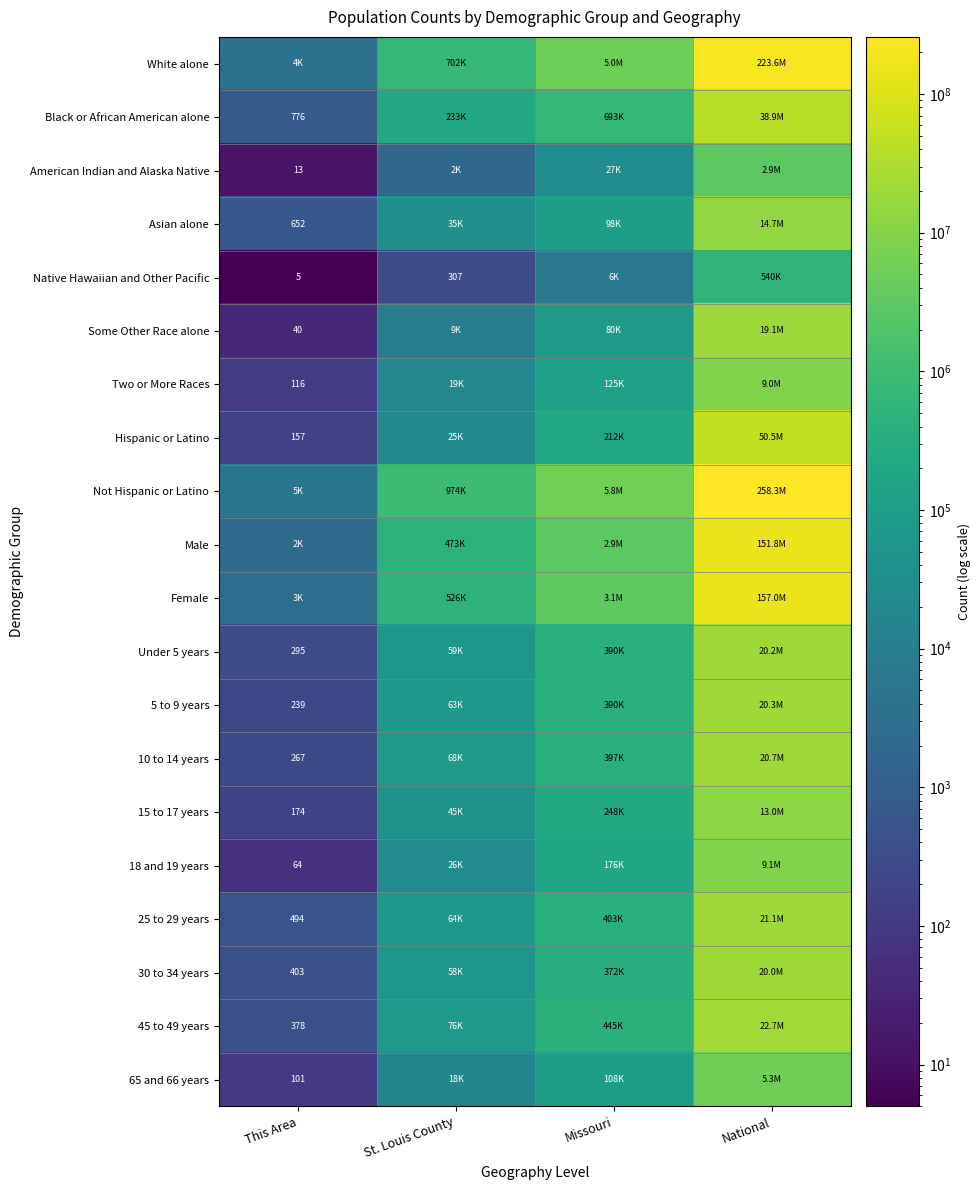

At how many categories does at least one series exceed 168317642?

1